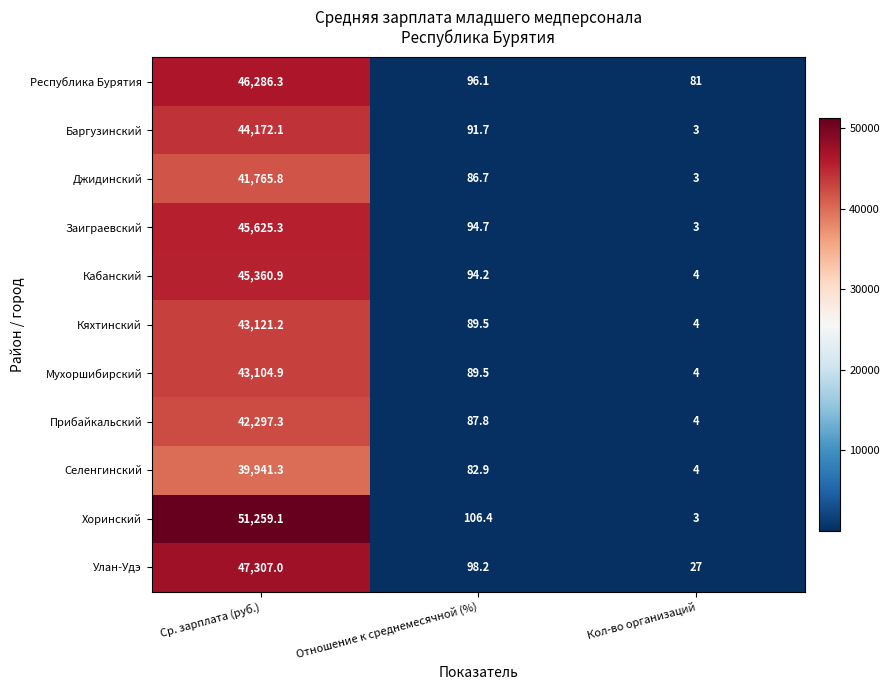

Which category has the lowest value across all series?

Кол-во организаций